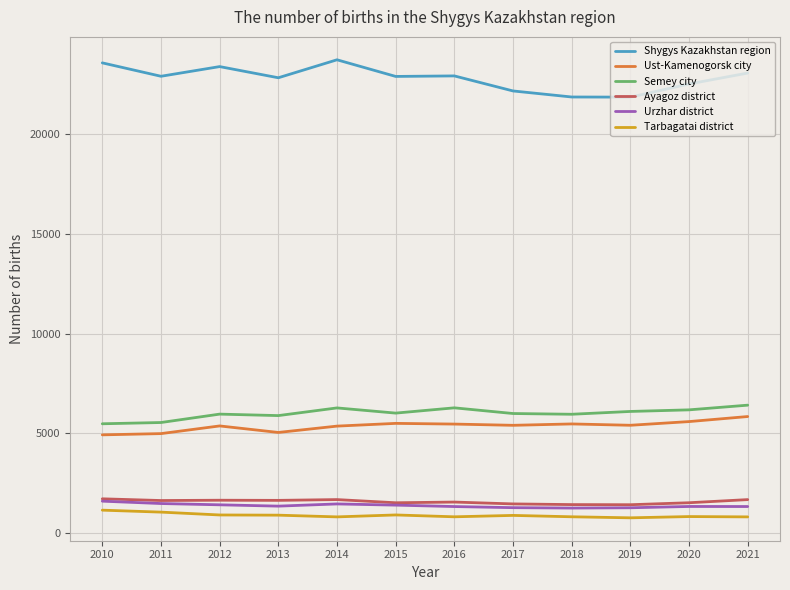

What is the spread (max minus min) of values at 2011?

21847